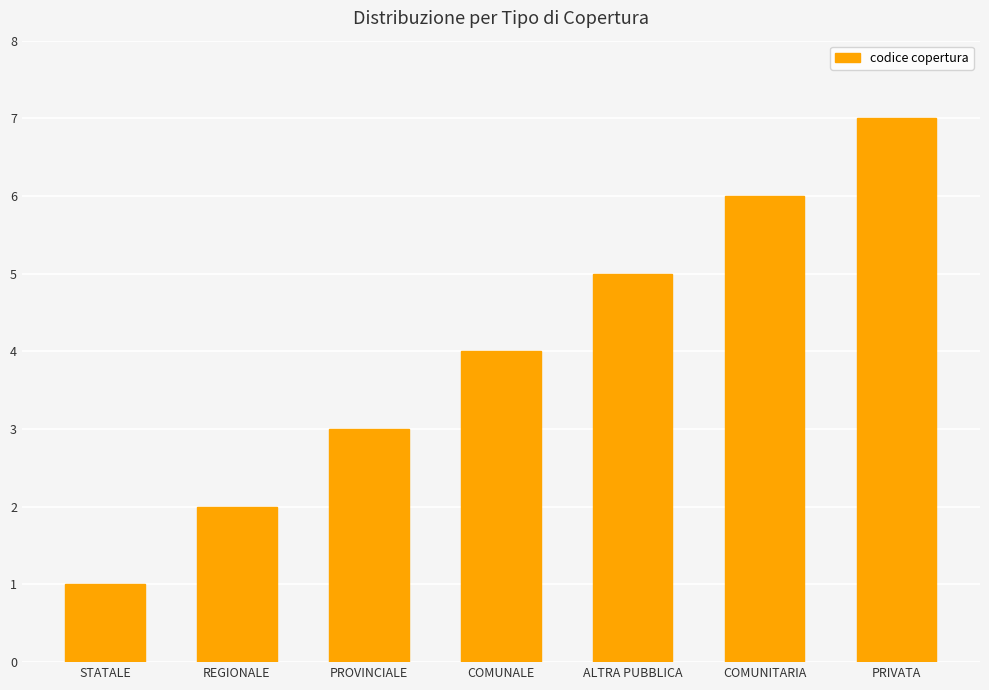

List the labels in order of value, largest first.

PRIVATA, COMUNITARIA, ALTRA PUBBLICA, COMUNALE, PROVINCIALE, REGIONALE, STATALE